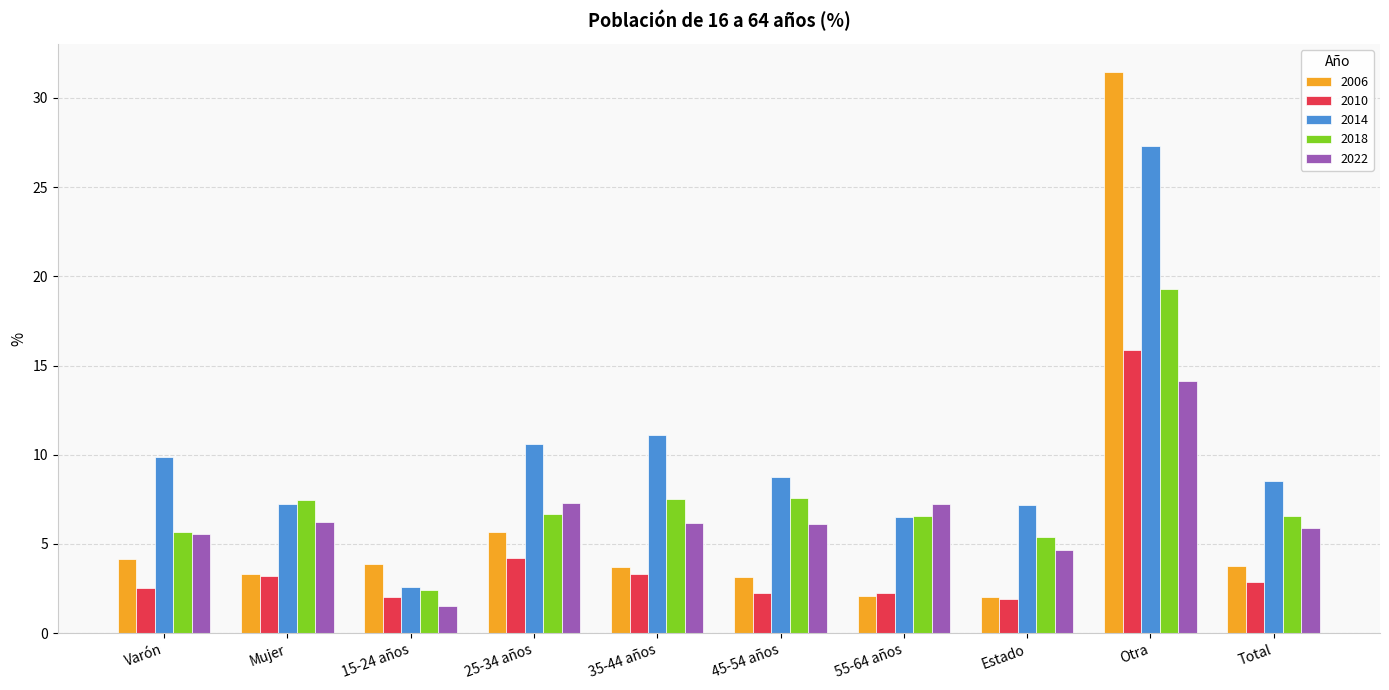

What is the maximum value for 2022?

14.1